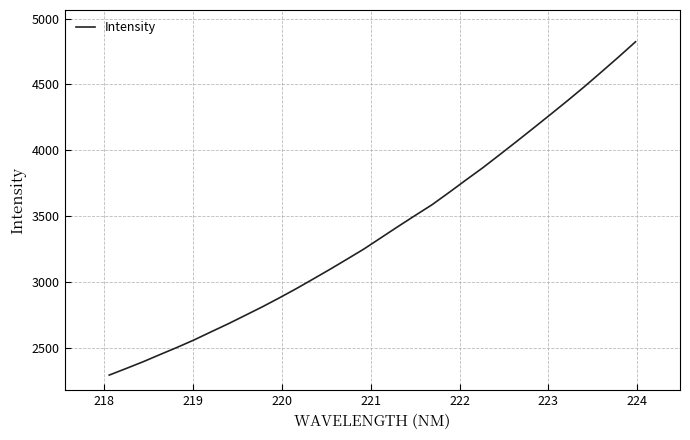

How many values exceed 3337?

16